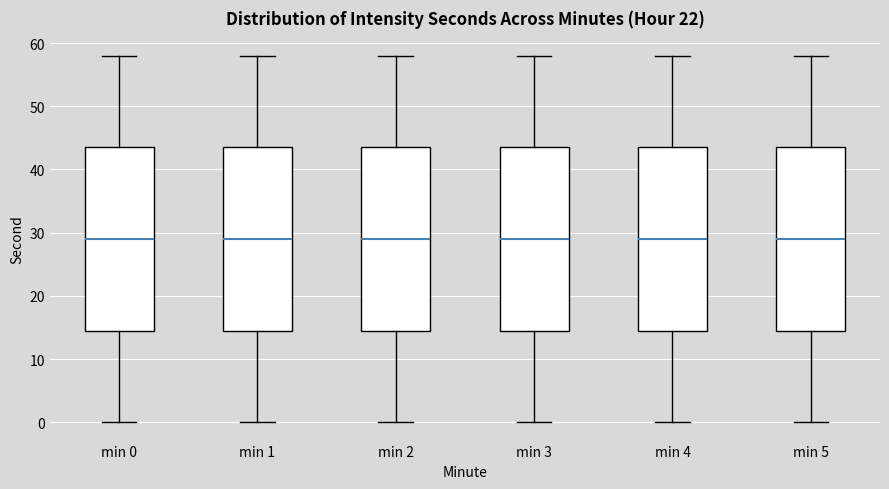

Reading left to right, transcribe this box plot: for each box, give where its median line is, the range the box spans, and where its two whiskers end, as read against the y-axis. The values are not printed on the chart, so give them approximately, as read against the axis.

min 0: median 29, box 15 to 44, whiskers 0 to 58
min 1: median 29, box 15 to 44, whiskers 0 to 58
min 2: median 29, box 15 to 44, whiskers 0 to 58
min 3: median 29, box 15 to 44, whiskers 0 to 58
min 4: median 29, box 15 to 44, whiskers 0 to 58
min 5: median 29, box 15 to 44, whiskers 0 to 58